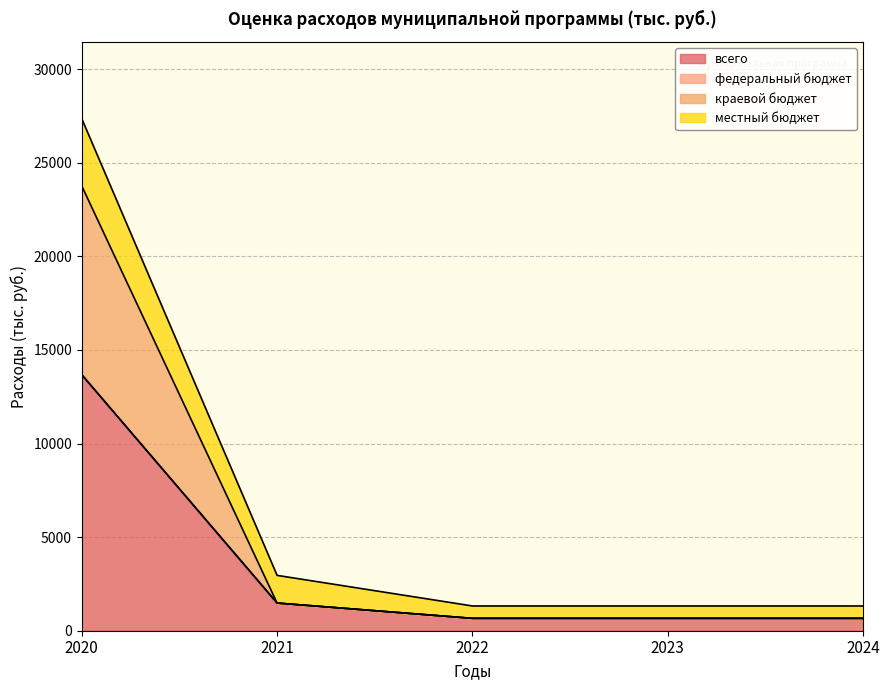

True or false: всего has more than 2 points higher than both neighbors.

False